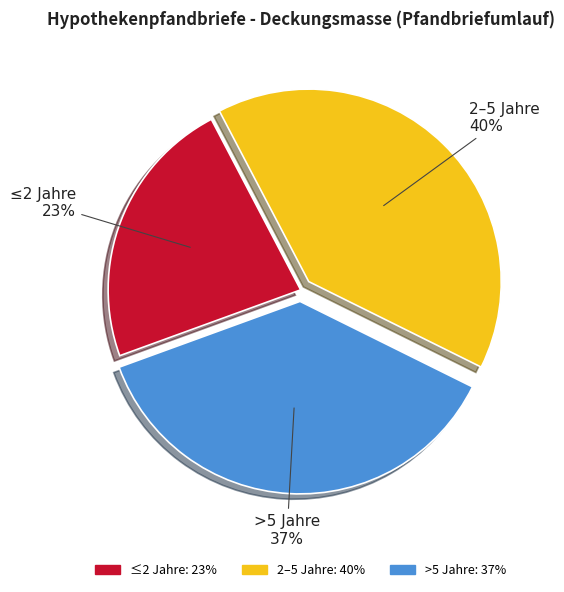

What is the smallest slice in the pie chart?

≤2 Jahre